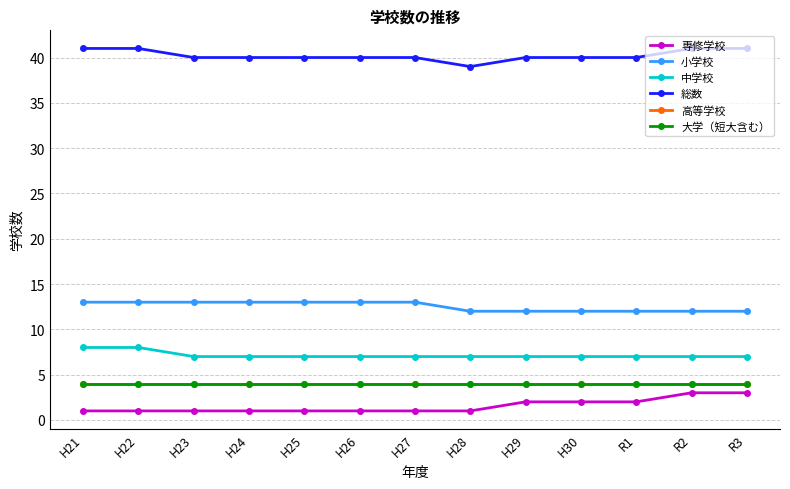

Is this an area chart (filled region under the line)?

No